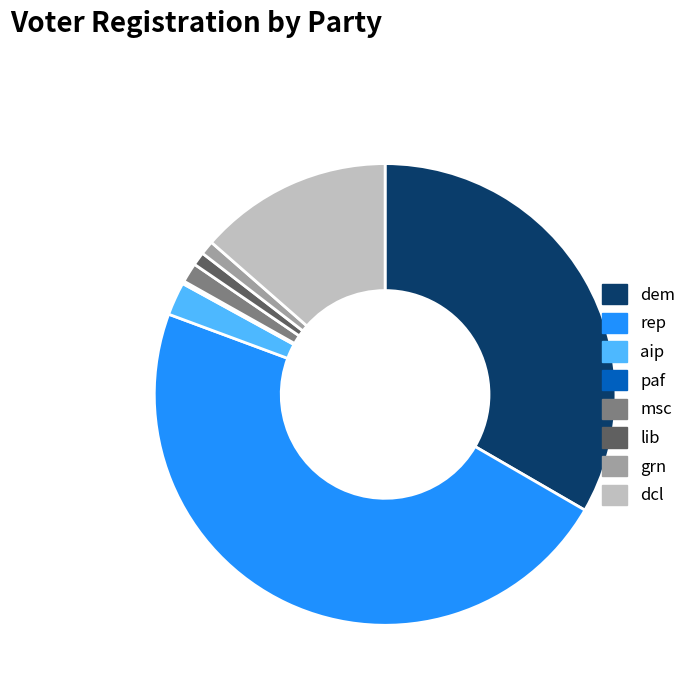

True or false: grn accounts for 11% of the total.

False